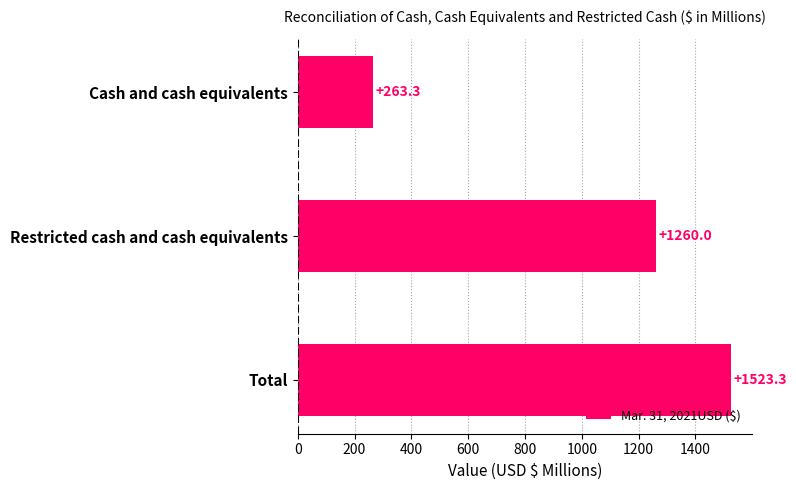

How many data points are less than 1260?

1